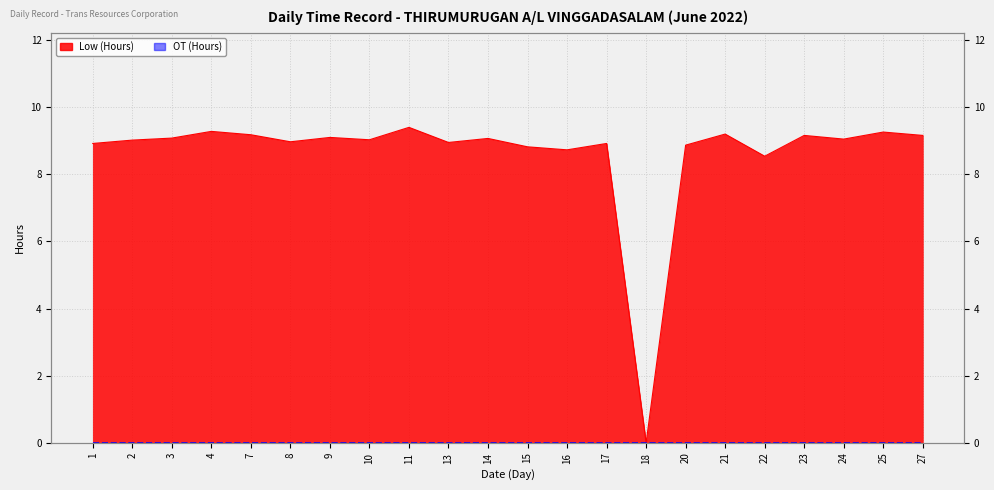

Which has a higher value, 11 or 7?

11